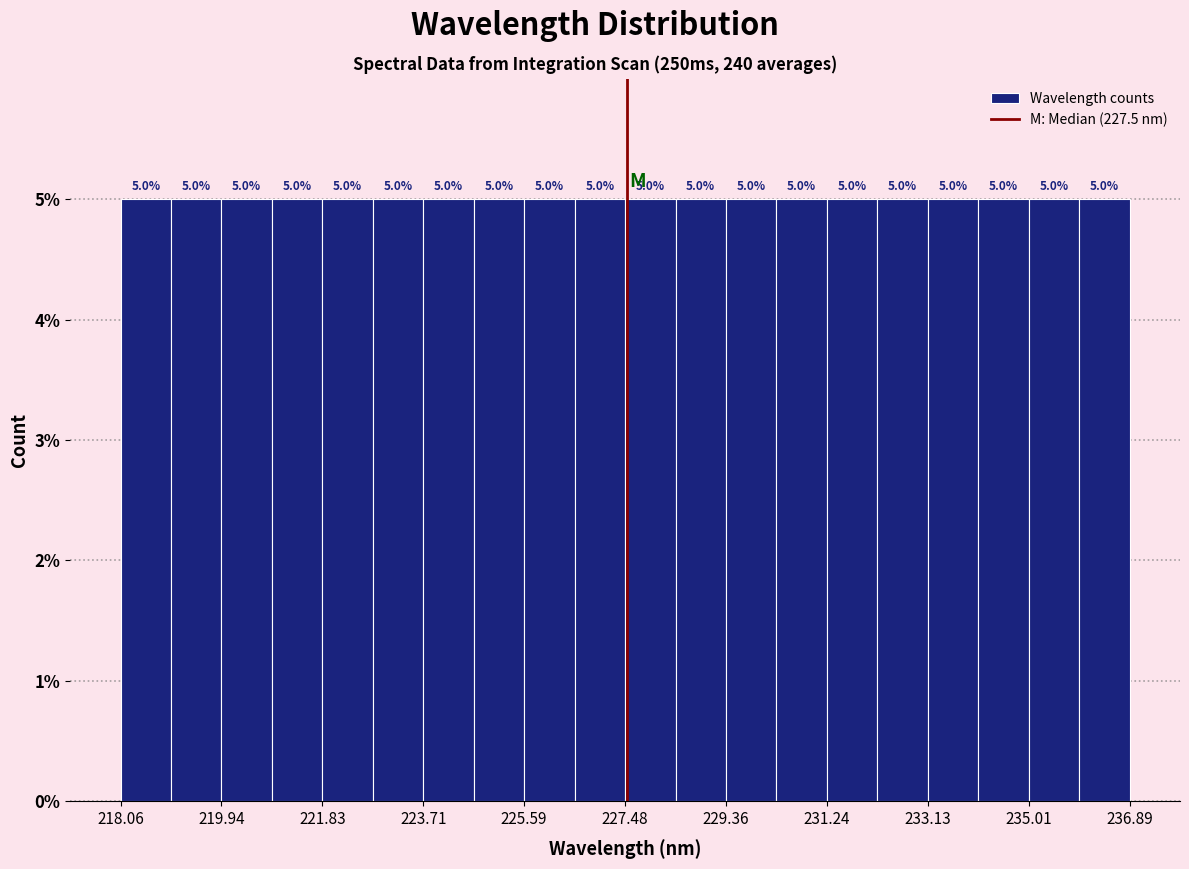

Reading left to right, transcribe this chart: for each bar, give the range it covers on the x-axis and its height. The bar edges are not printed on the chart, so give them approximately, as read against the axis.

218.0 to 219.0: 5.0
219.0 to 220.0: 5.0
220.0 to 220.8: 5.0
220.8 to 221.8: 5.0
221.8 to 222.8: 5.0
222.8 to 223.8: 5.0
223.8 to 224.6: 5.0
224.6 to 225.6: 5.0
225.6 to 226.6: 5.0
226.6 to 227.4: 5.0
227.4 to 228.4: 5.0
228.4 to 229.4: 5.0
229.4 to 230.4: 5.0
230.4 to 231.2: 5.0
231.2 to 232.2: 5.0
232.2 to 233.2: 5.0
233.2 to 234.0: 5.0
234.0 to 235.0: 5.0
235.0 to 236.0: 5.0
236.0 to 236.8: 5.0